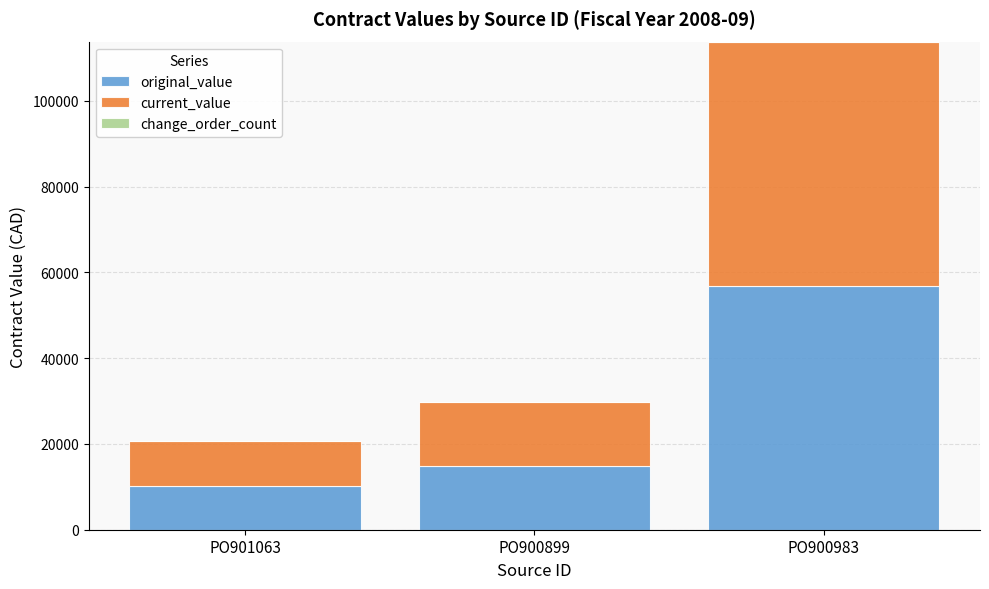

Are the bars horizontal?

No